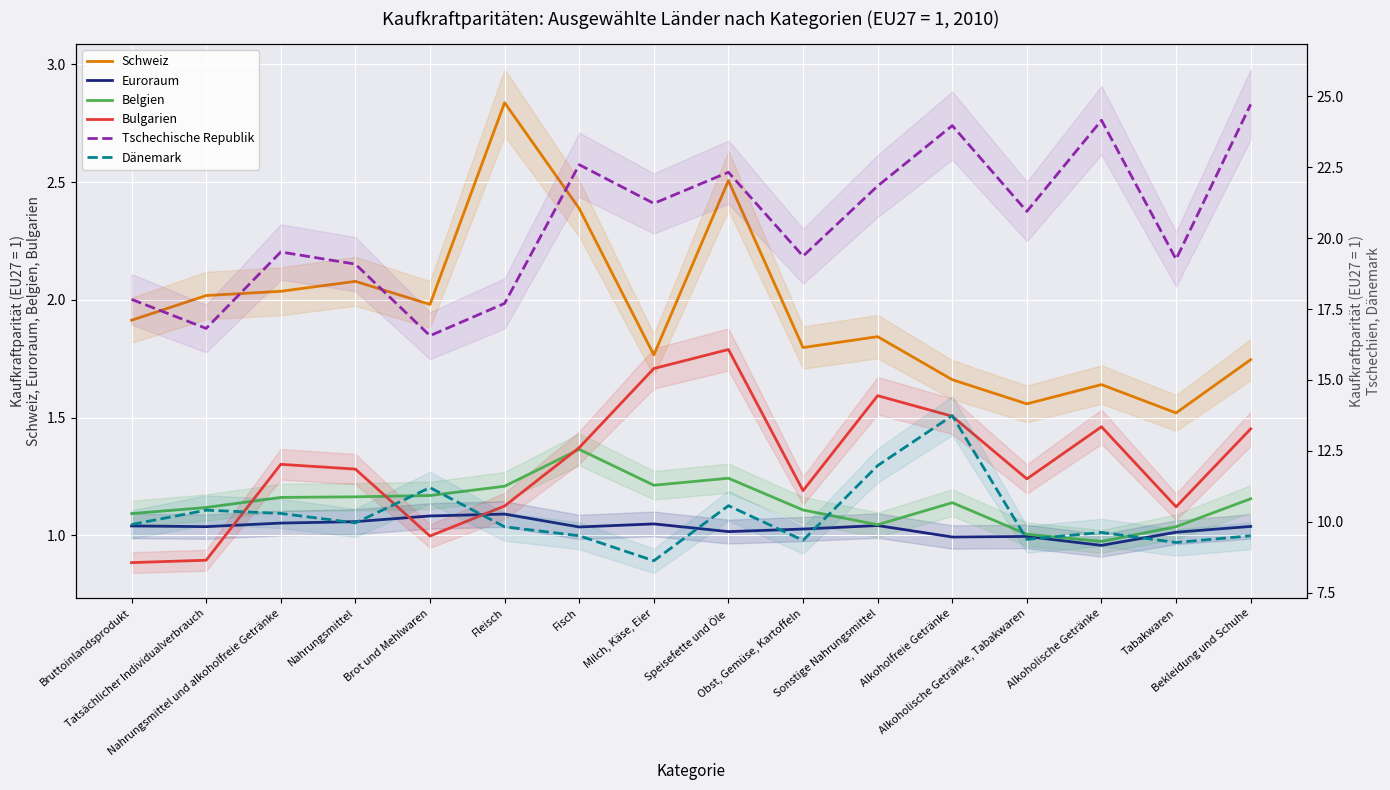

At which label does Euroraum first exceed 1?

Bruttoinlandsprodukt